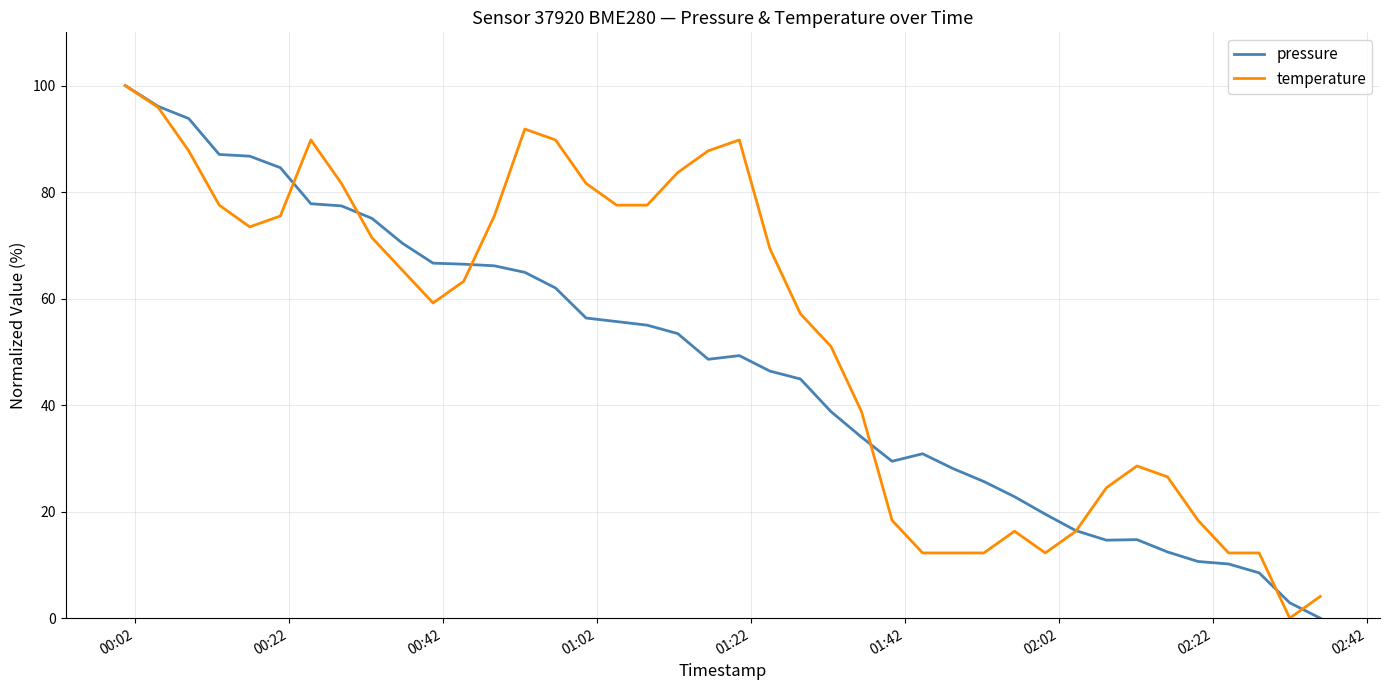

What is the maximum value shown in the chart?

100.0